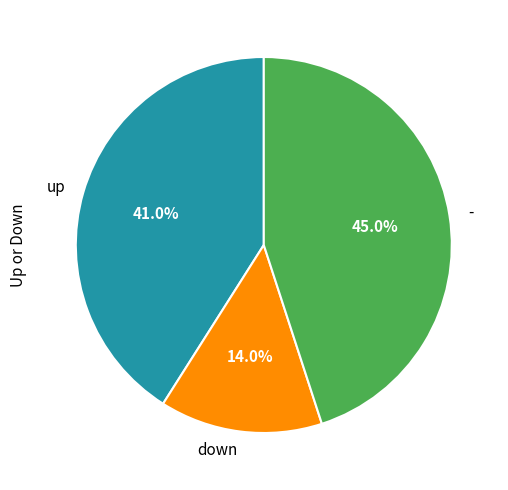

What is the ratio of the value at down to the value at up?

0.3